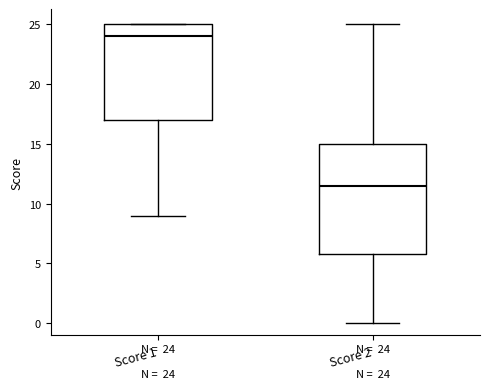

Comparing the boxes themselves (not the whiskers), which one is the tallest?

Score 2